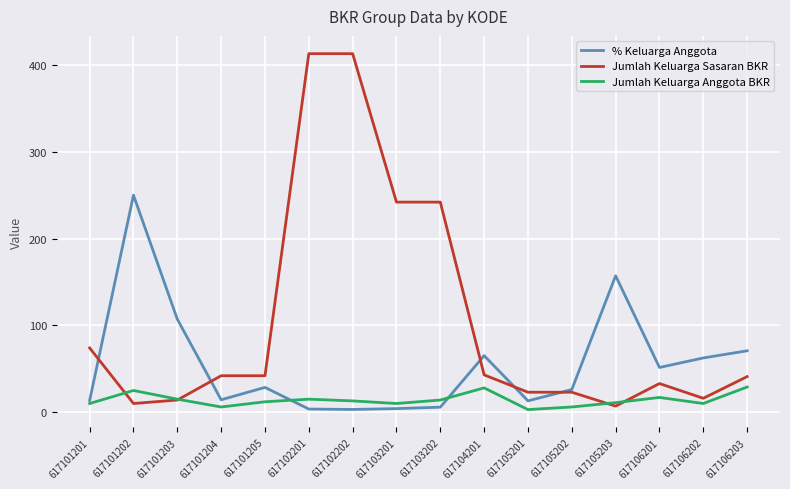

Is it true that Jumlah Keluarga Anggota BKR equals 9.1 at 617106203?

False